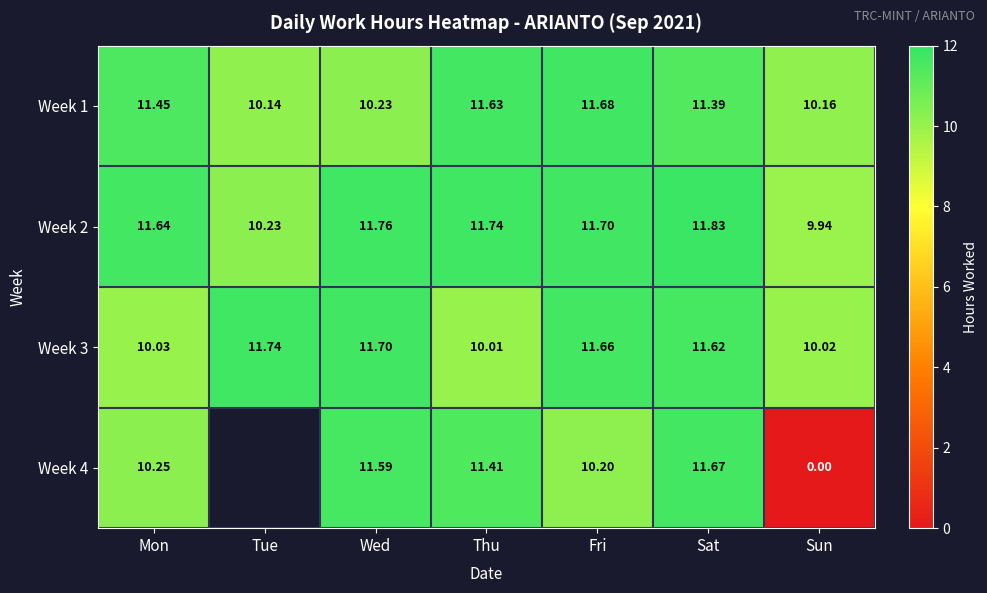

The value of Week 1 at Fri is 11.7. True or false?

True